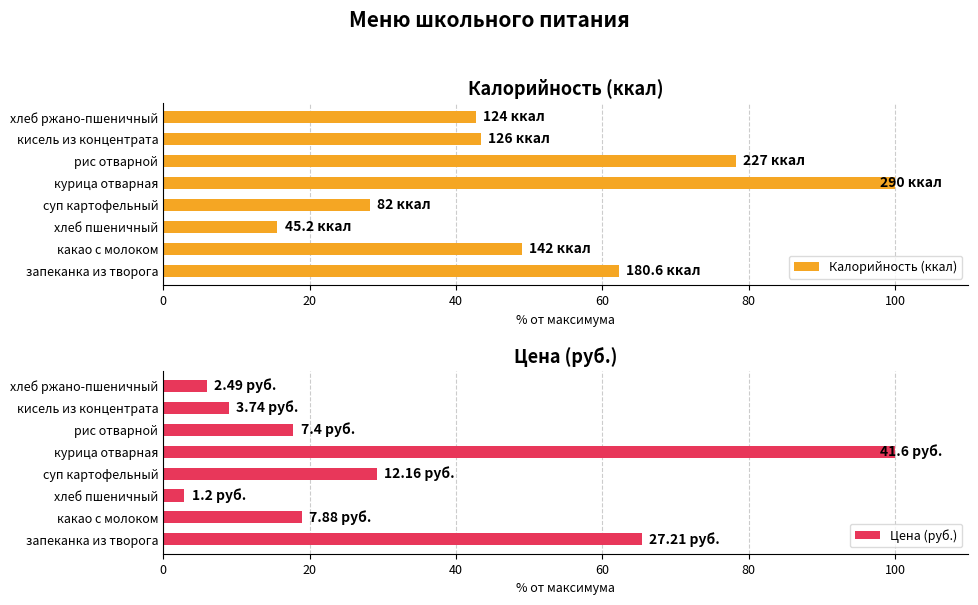

How many data points does each series have?

8